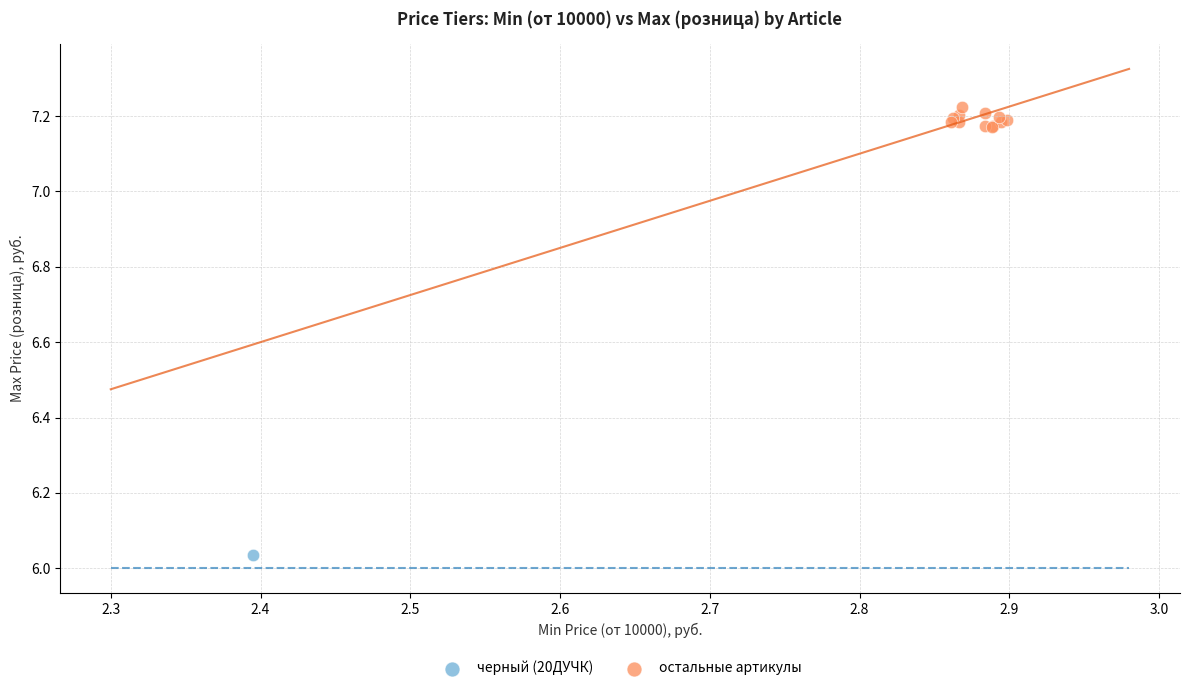

What are all the series names shown in the legend?

черный (20ДУЧК), остальные артикулы